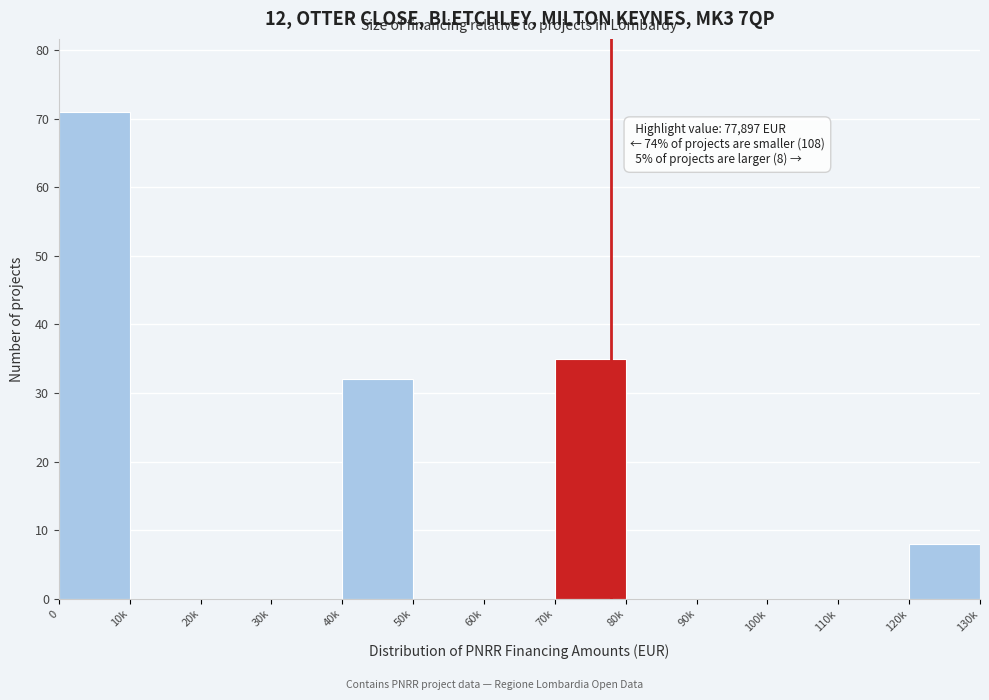

Reading right to left, list all the values displayed in this chart.

120k=8	110k=0	100k=0	90k=0	80k=0	70k=35	60k=0	50k=0	40k=32	30k=0	20k=0	10k=0	0=71